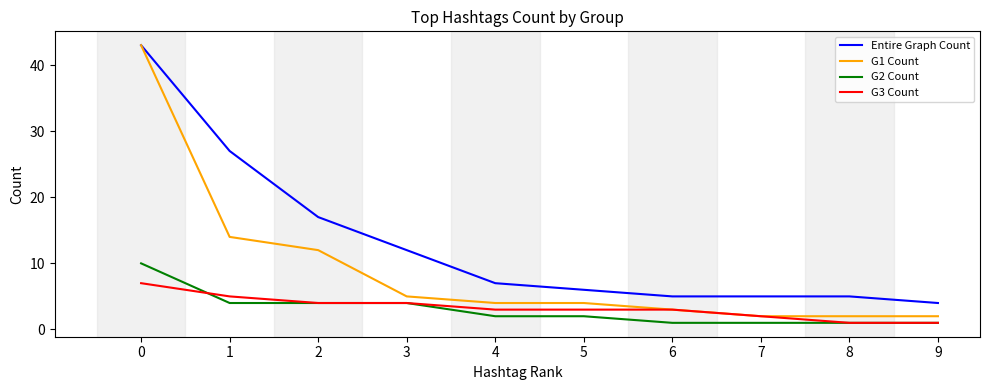

Which series has the largest range (max minus min)?

G1 Count